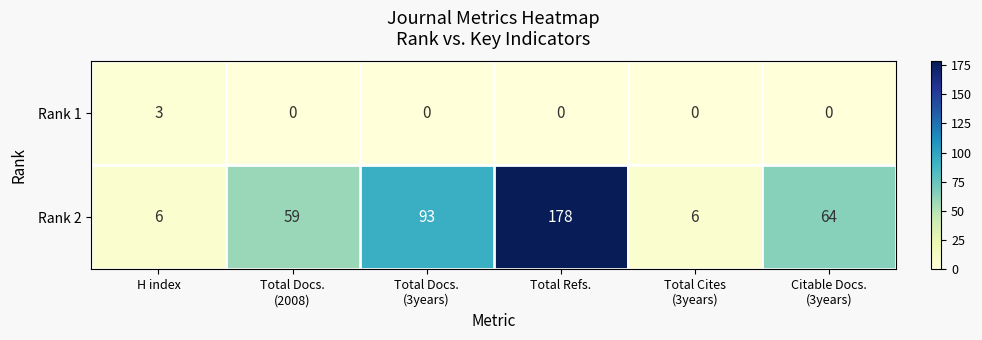

What is the total value across all series at Total Refs.?

178